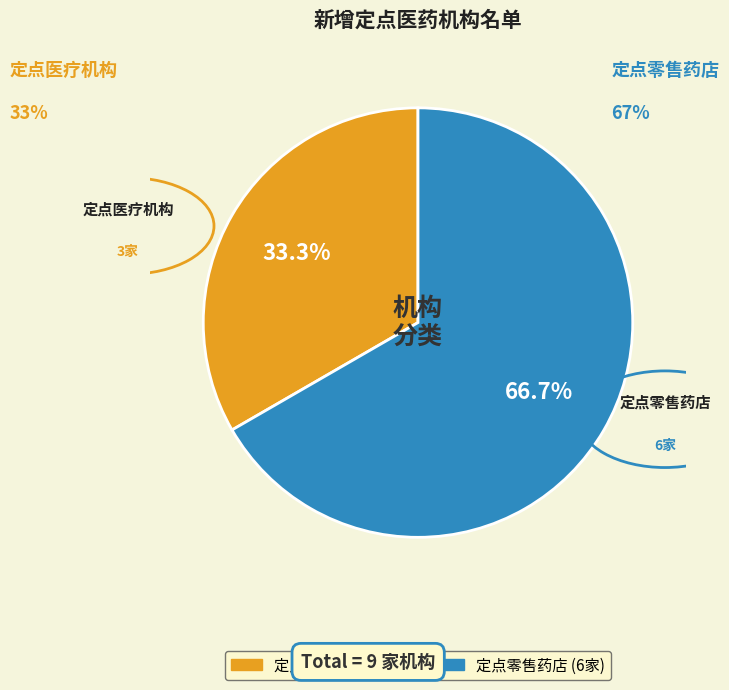

How many slices are in this pie chart?

2